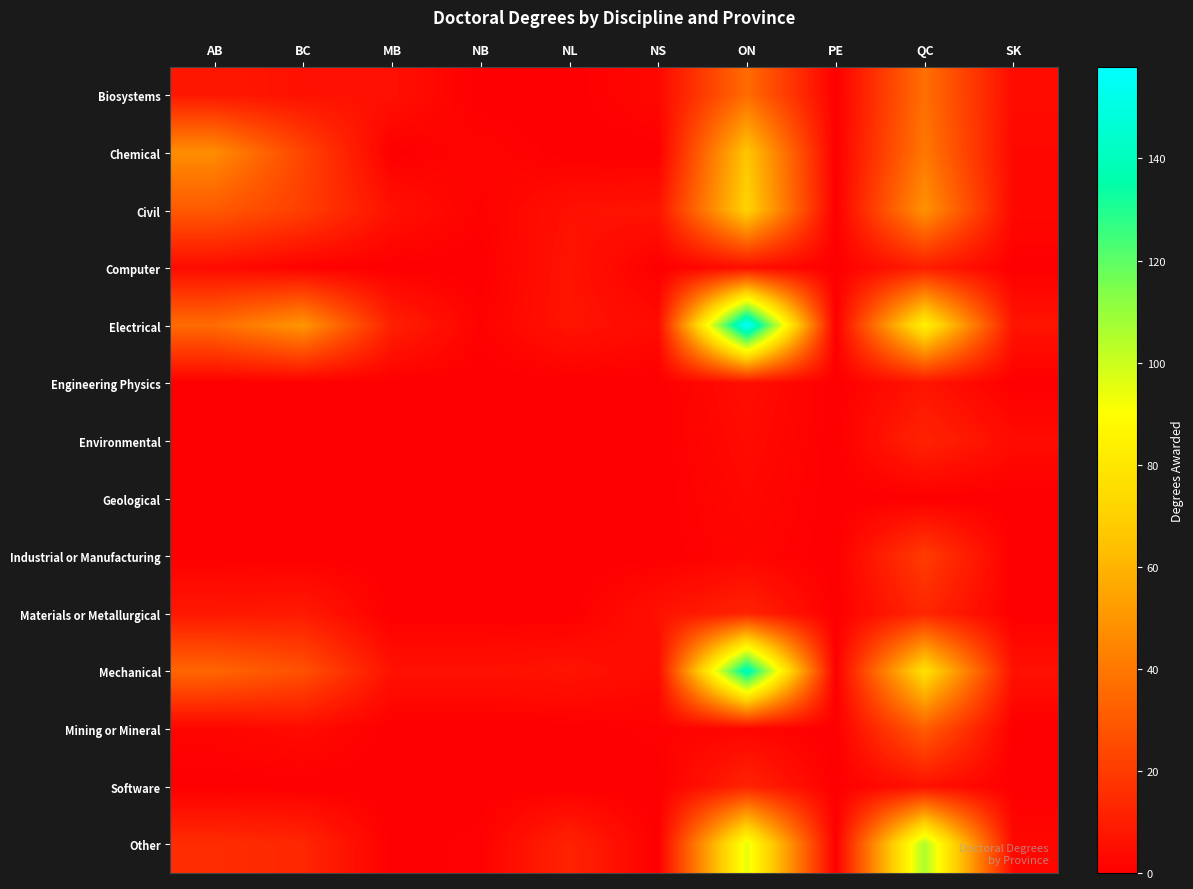

Which series has the widest spread of values?

Electrical